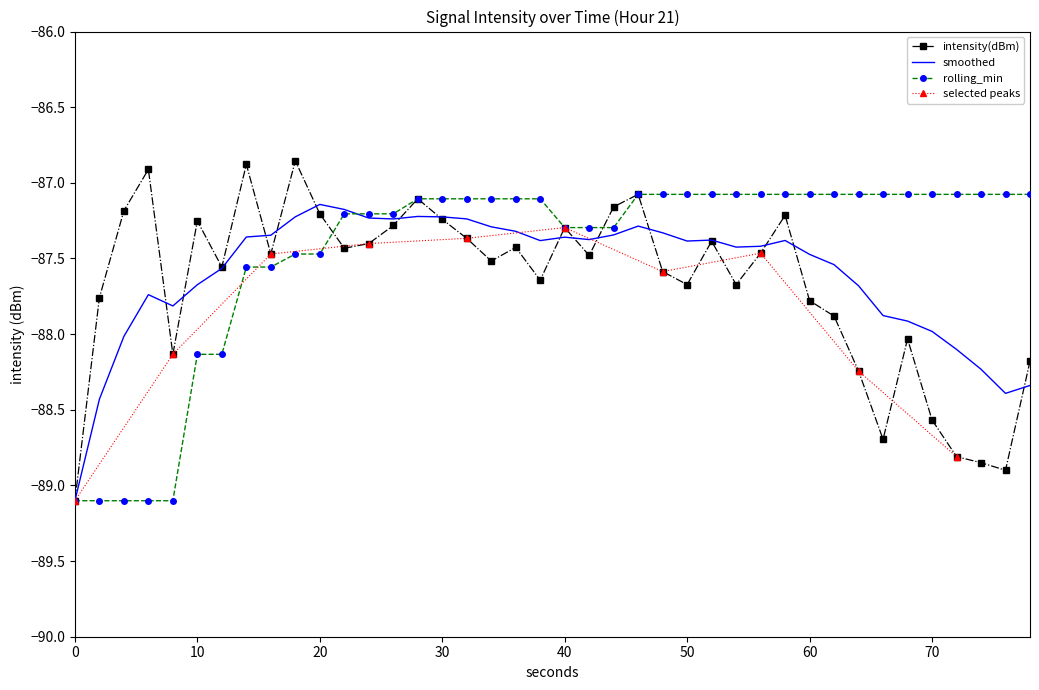

True or false: intensity(dBm) and smoothed cross at least once.

True